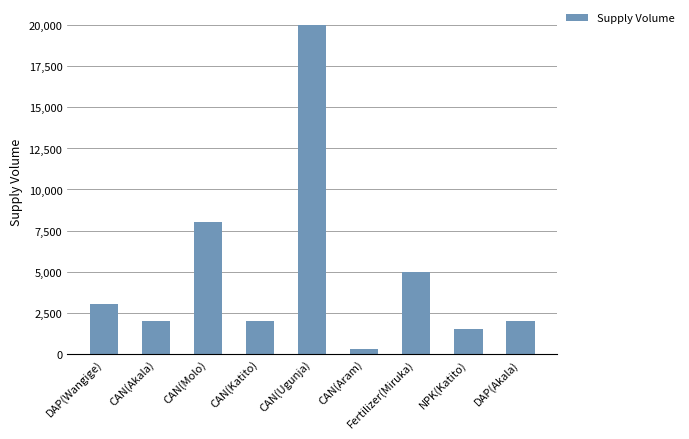

Between DAP(Akala) and Fertilizer(Miruka), which is larger?

Fertilizer(Miruka)